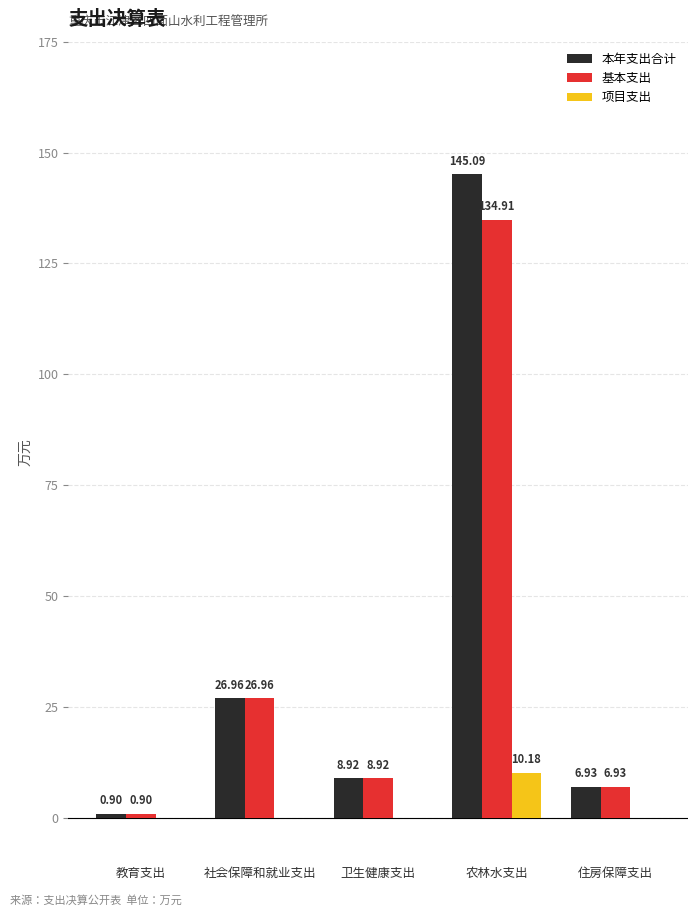

Read the 本年支出合计 value at 农林水支出.

145.1